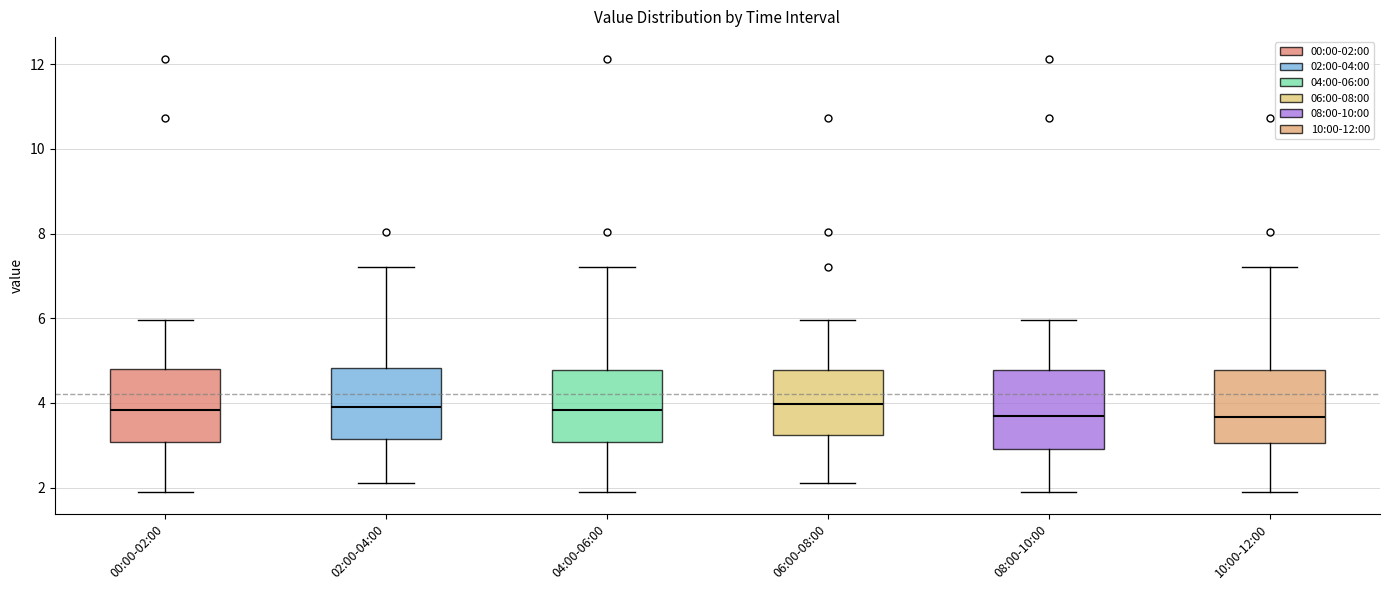

Where is the lower edge of the box for 08:00-10:00 on the y-axis? The values are not printed on the chart, so give them approximately, as read against the axis.

3.0